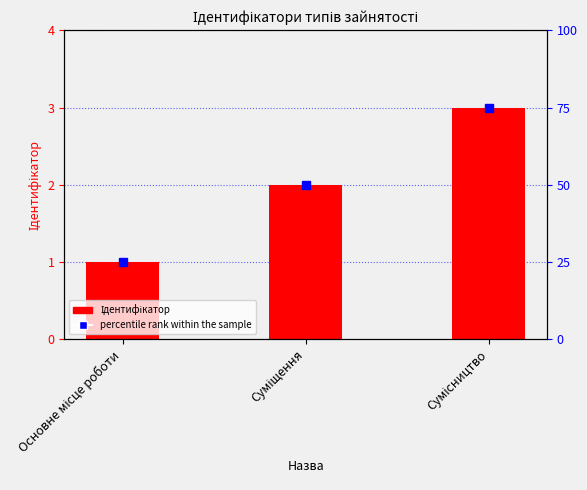

True or false: the data shows 3 at Сумісництво.

True